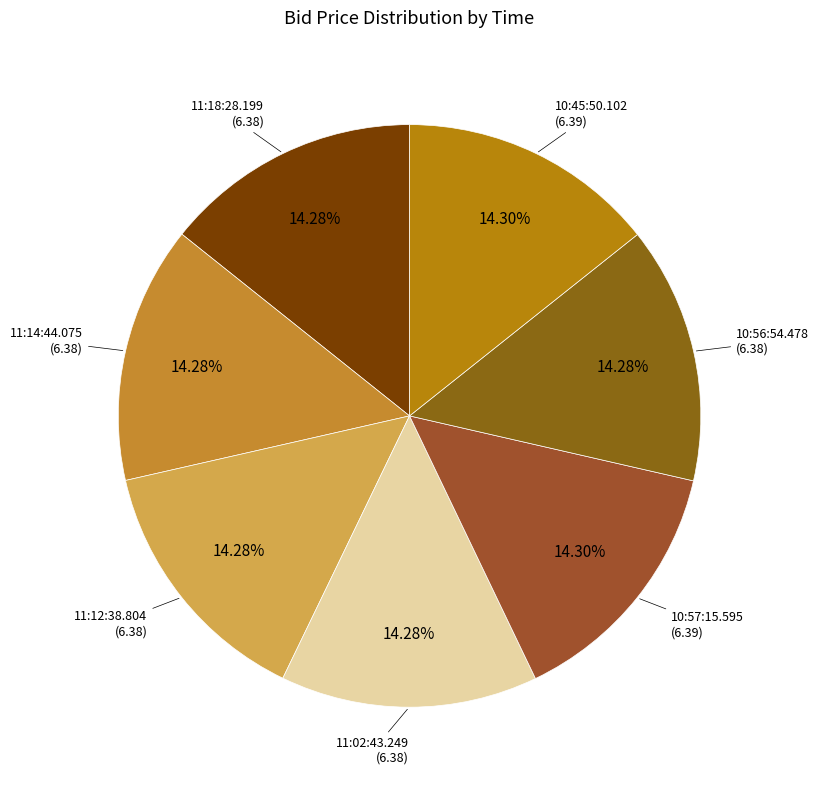

How many segments does this pie chart have?

7